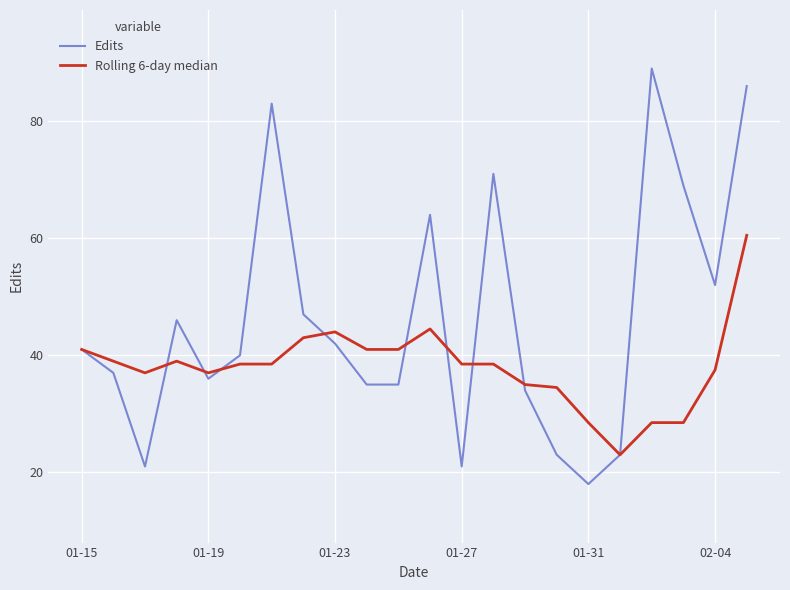

Which series has the widest spread of values?

Edits